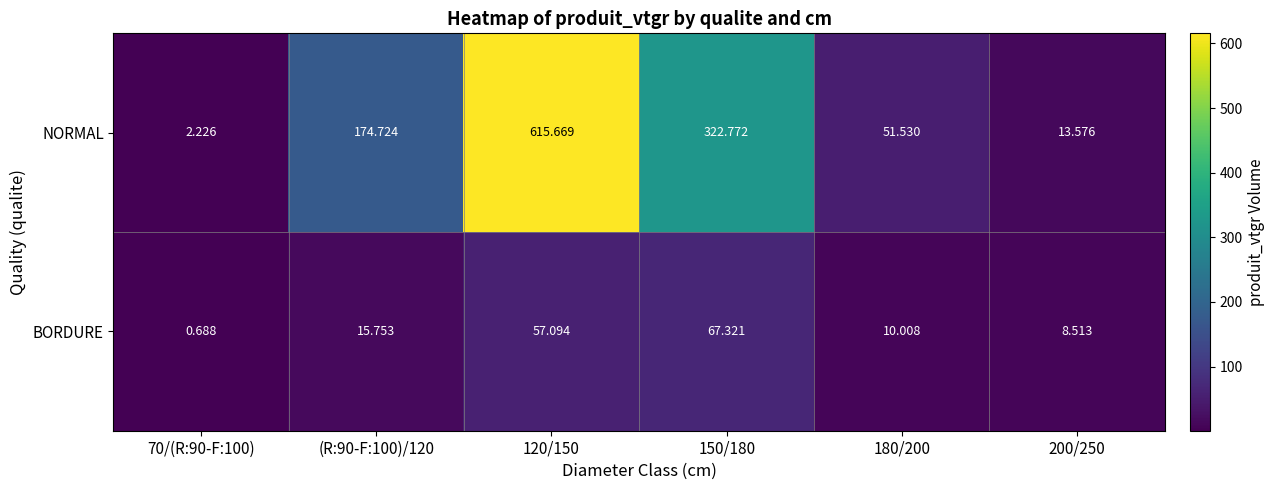

Is the value of BORDURE at 200/250 greater than the value of NORMAL at 70/(R:90-F:100)?

Yes